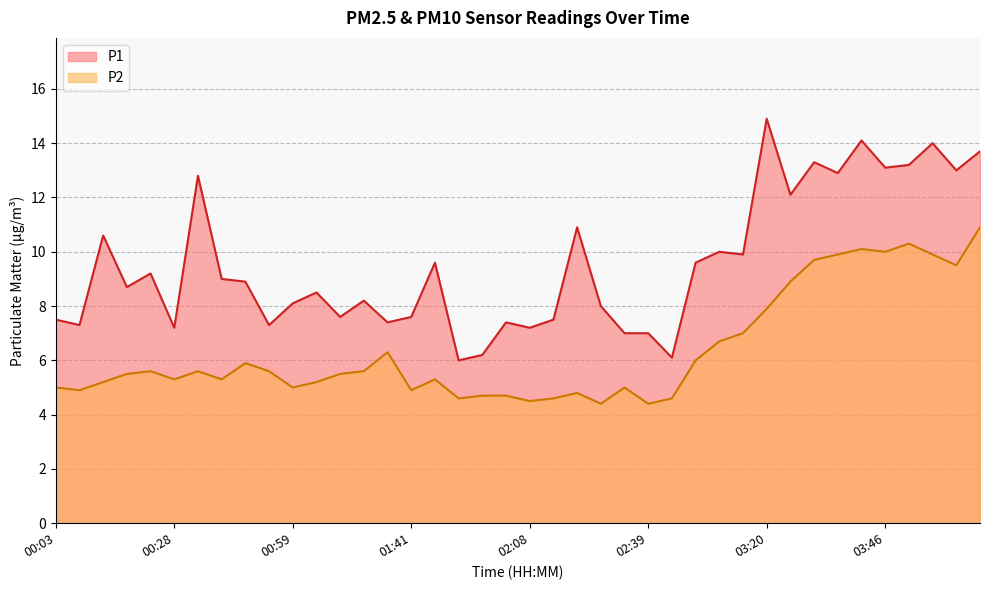

True or false: P2 and P1 intersect in this chart.

False